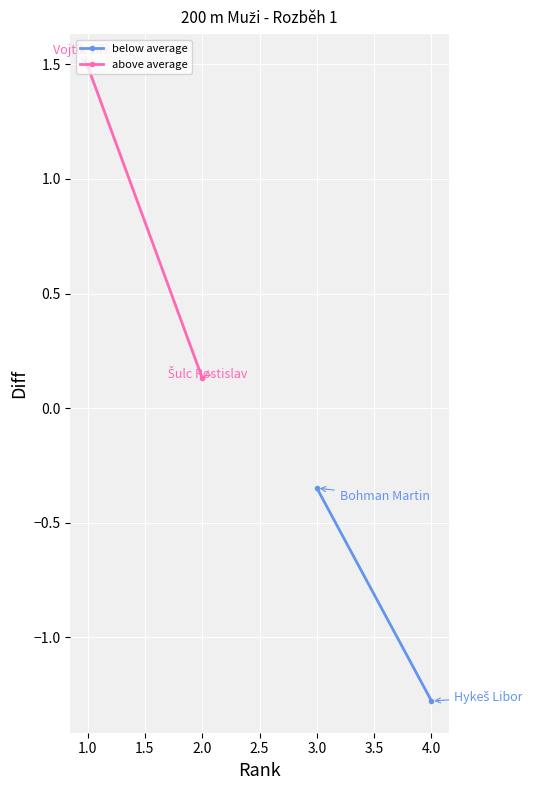

What is the sum of the below average values at 4.0 and 3.0?

-1.6